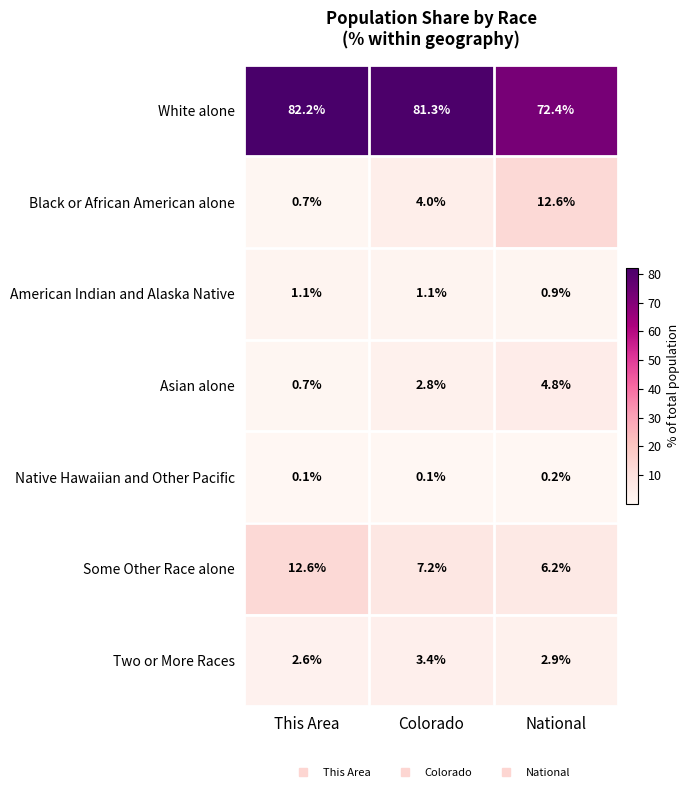

Reading left to right, extract all data points from this chart.

White alone: This Area=82.2	Colorado=81.3	National=72.4
Black or African American alone: This Area=0.7	Colorado=4.0	National=12.6
American Indian and Alaska Native: This Area=1.1	Colorado=1.1	National=0.9
Asian alone: This Area=0.7	Colorado=2.8	National=4.8
Native Hawaiian and Other Pacific: This Area=0.1	Colorado=0.1	National=0.2
Some Other Race alone: This Area=12.6	Colorado=7.2	National=6.2
Two or More Races: This Area=2.6	Colorado=3.4	National=2.9